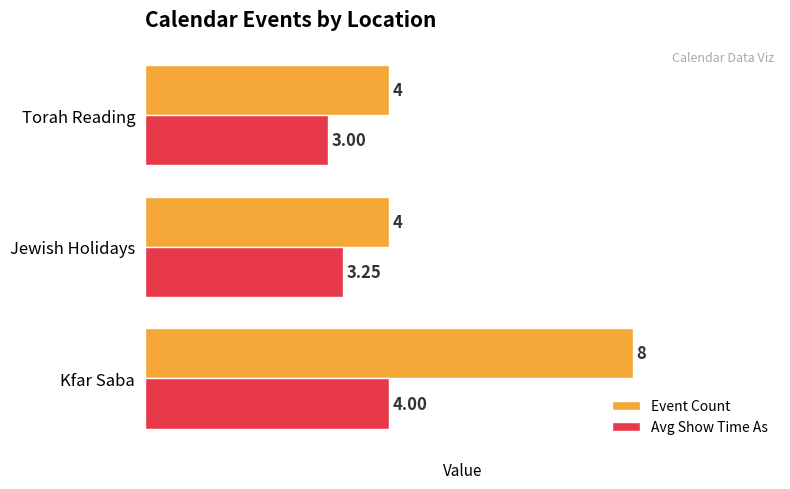

What is the lowest value of the Event Count series?

4.0